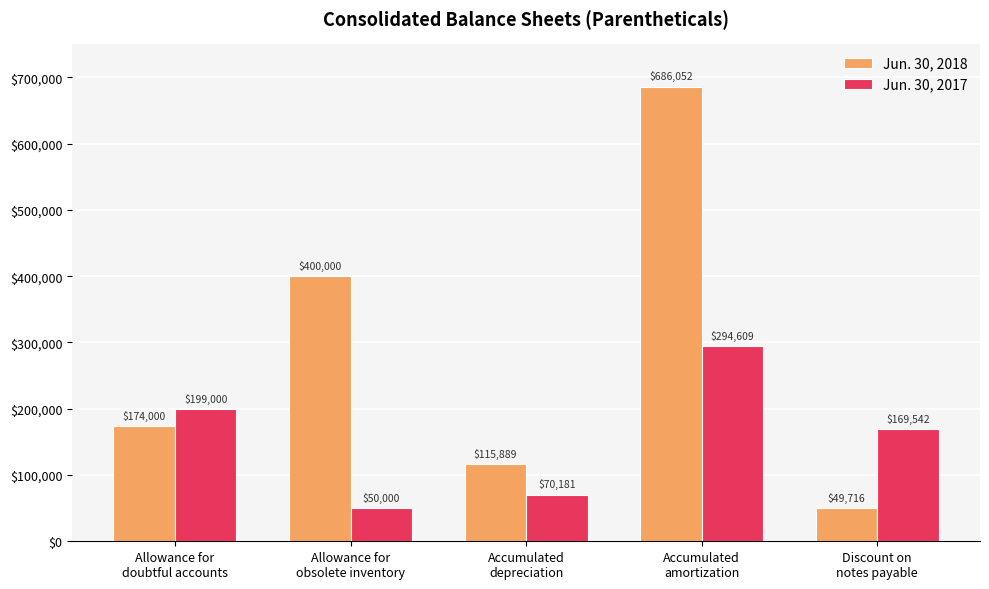

Which category has the highest value in the Jun. 30, 2017 series?

Accumulated
amortization